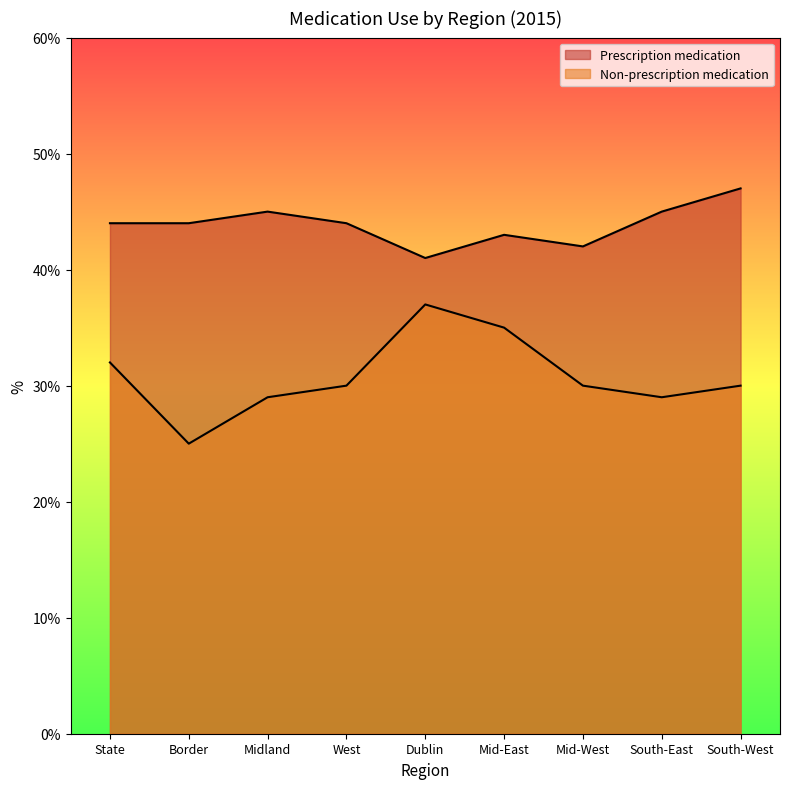

The value of Prescription medication at South-West is 16. True or false?

False